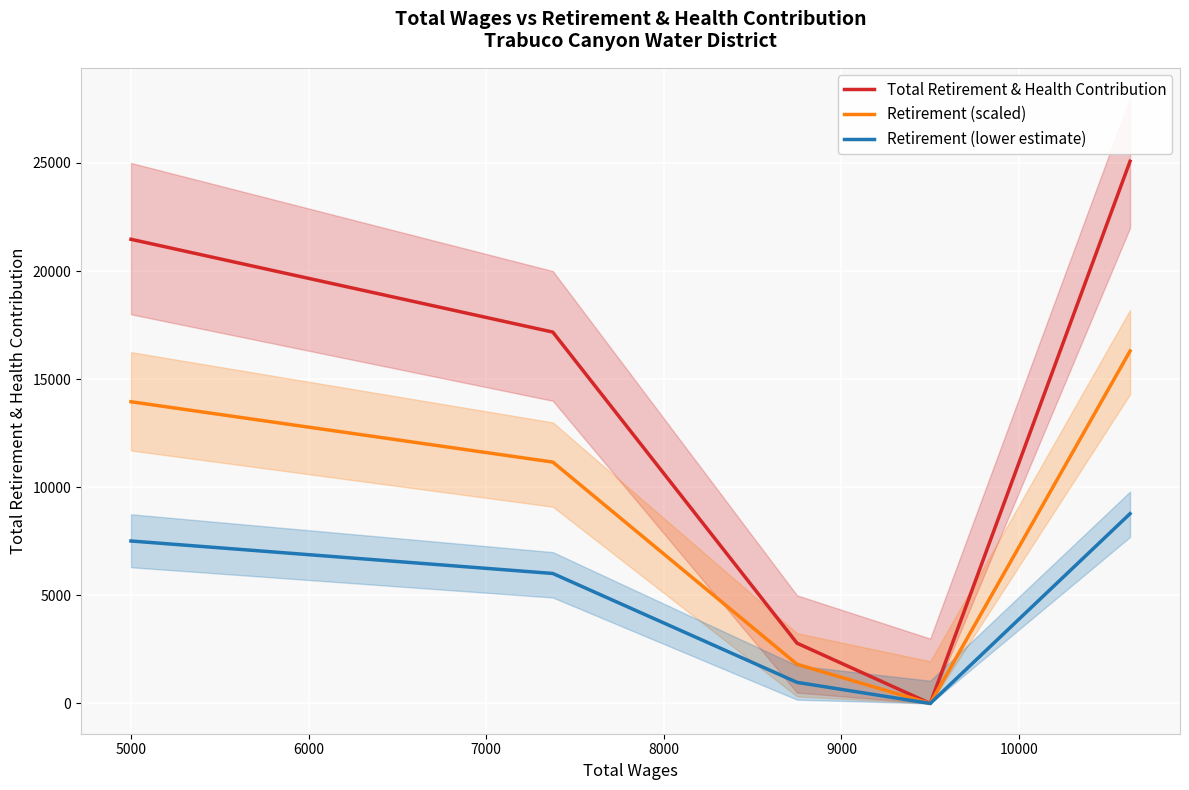

Is the value of Retirement (lower estimate) at 5000 greater than the value of Total Retirement & Health Contribution at 8000?

No